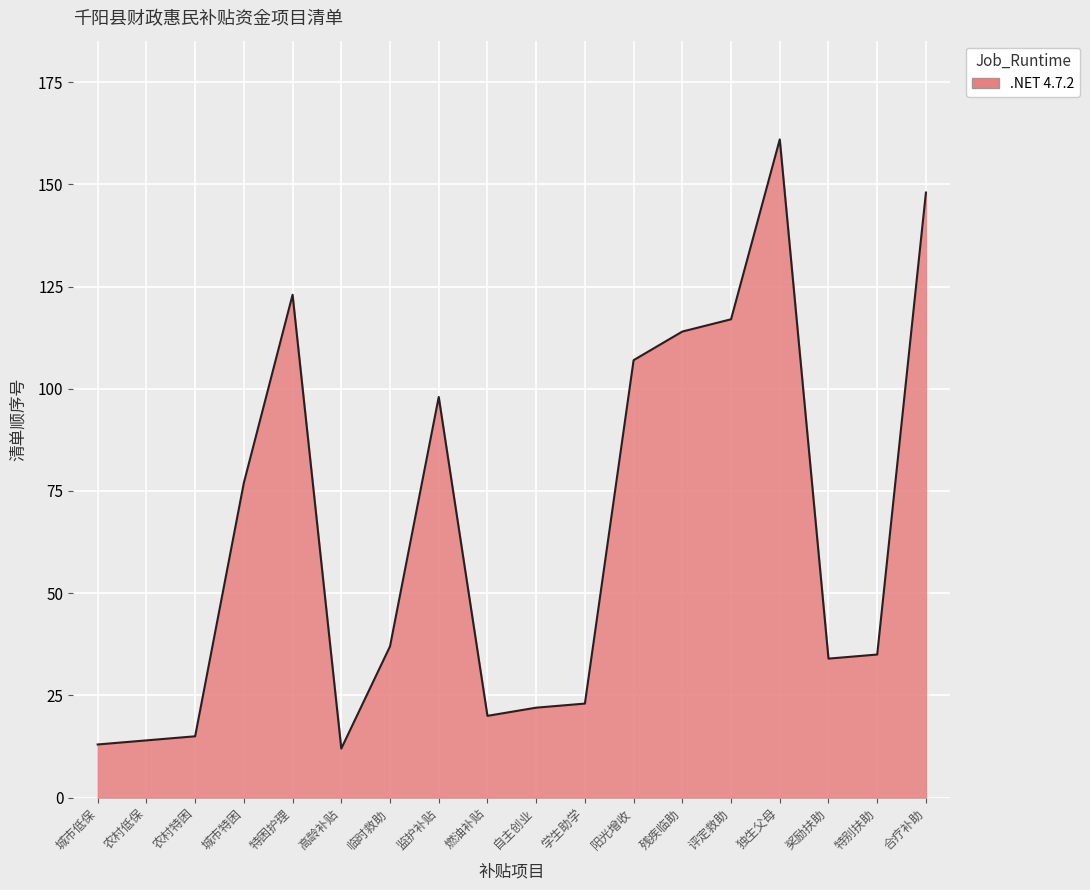

What is the change in value from 燃油补贴 to 特别扶助?

+15